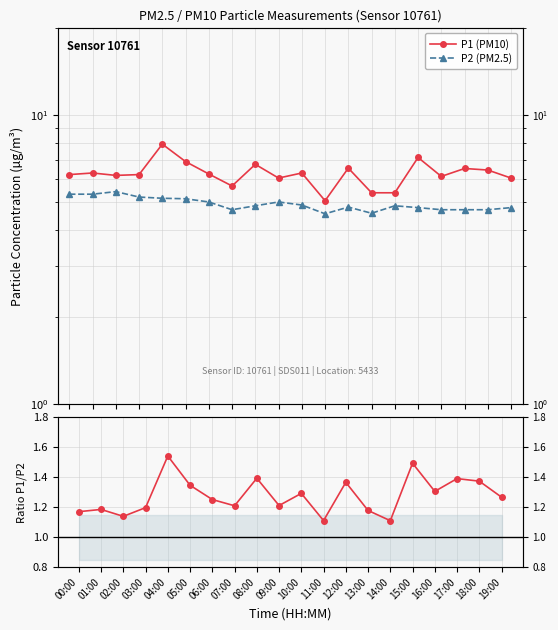

Which series has the largest range (max minus min)?

P1 (PM10)